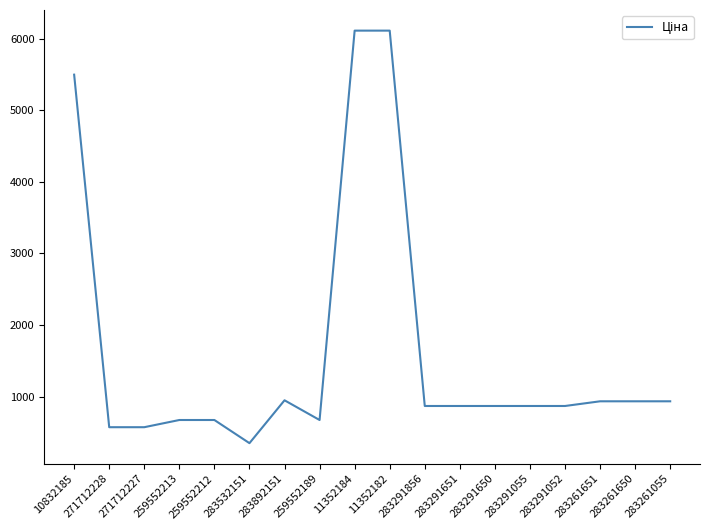

At which category does the chart reach its minimum across all series?

283532151